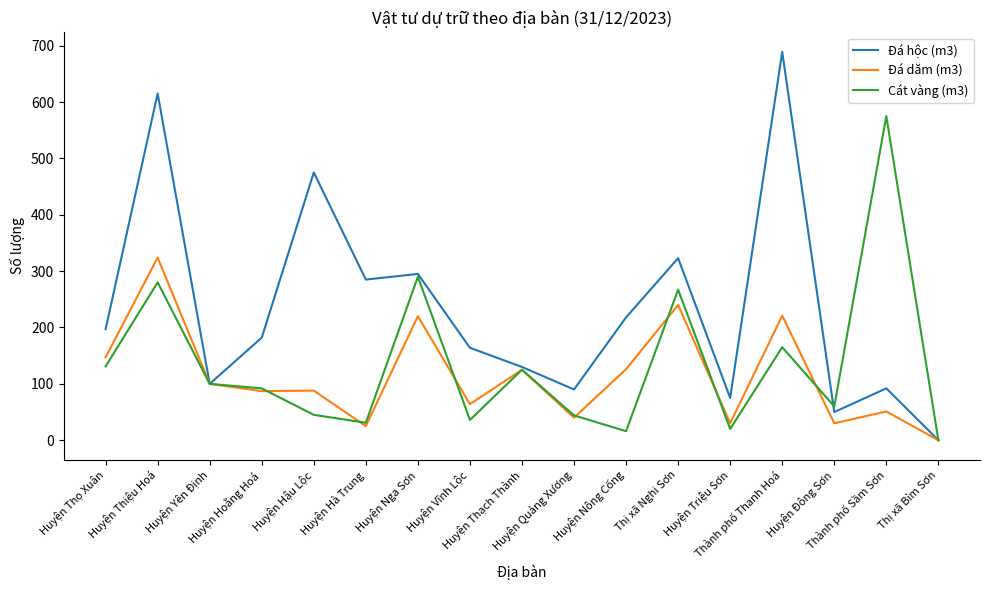

What is the difference between the highest and lowest values at Thành phố Sầm Sơn?

524